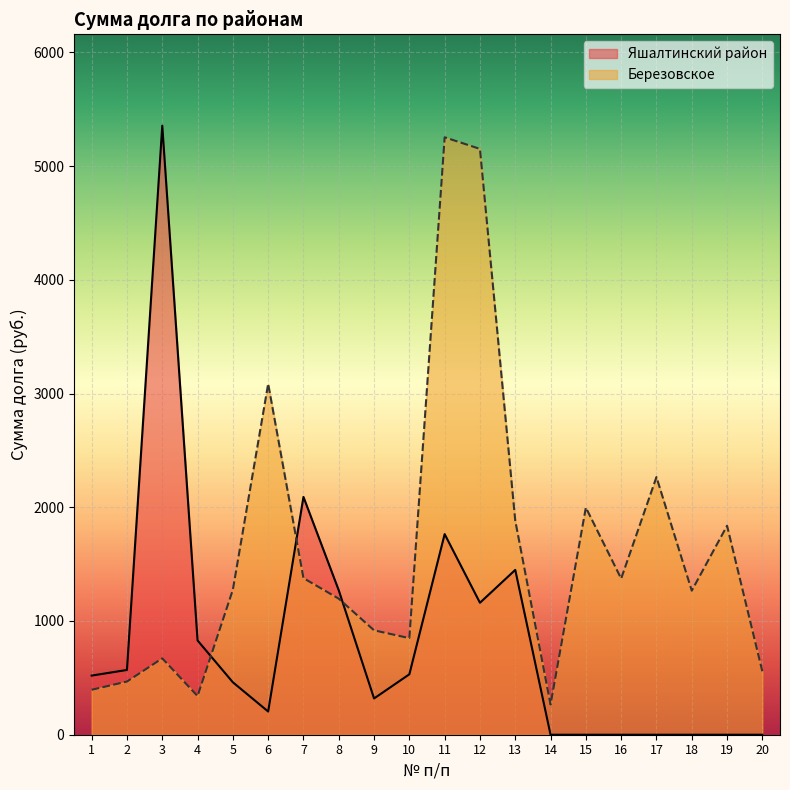

What is the difference between the values at 14 and 18?

1001.4